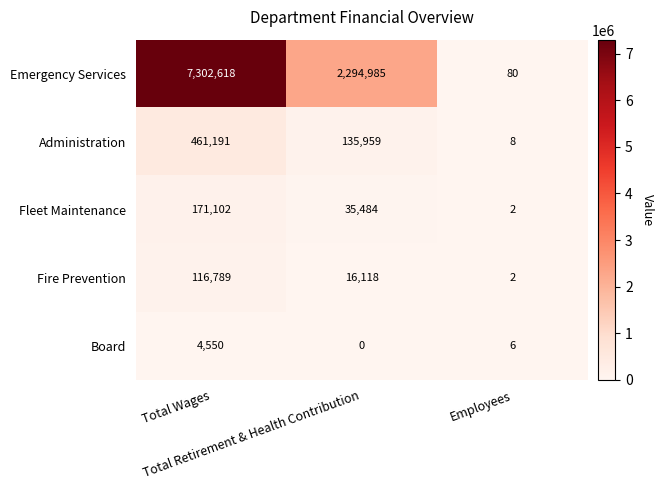

List the series in order of their peak value, lowest first.

Board, Fire Prevention, Fleet Maintenance, Administration, Emergency Services